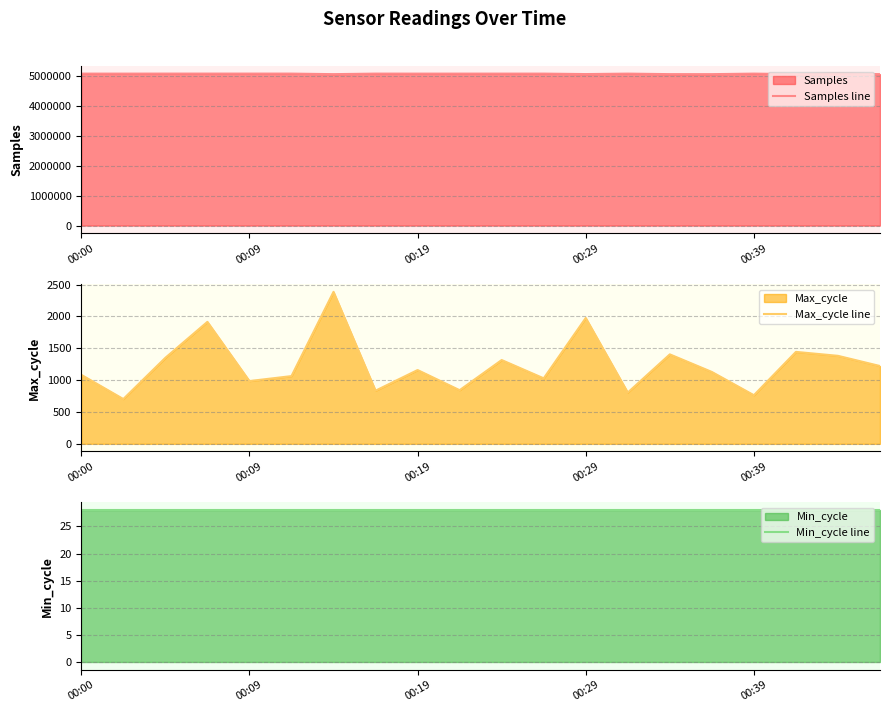

What is the total value across all series at 14?

5054184